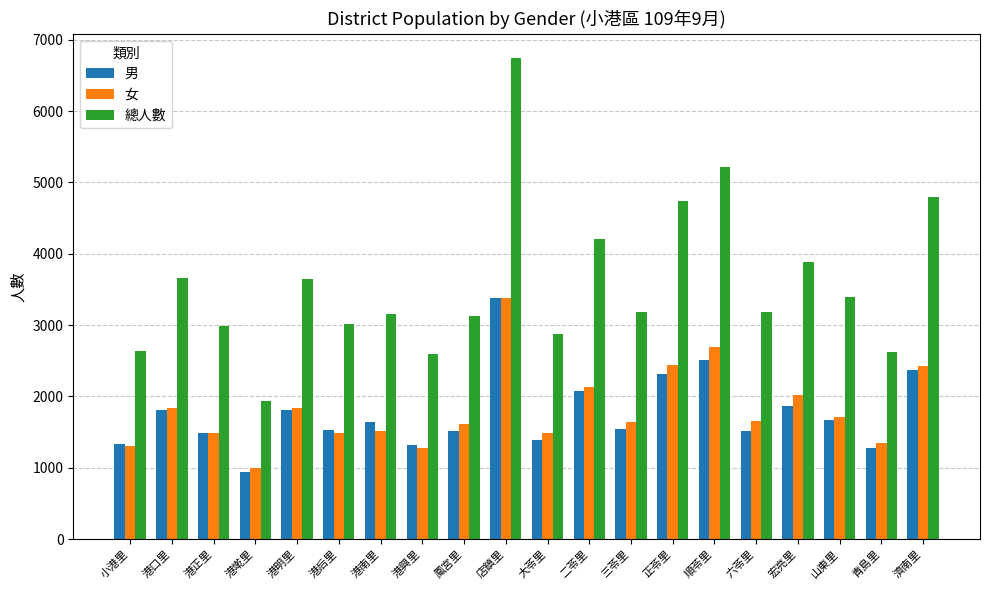

At 六苓里, list the series in order from largest to smallest.

總人數, 女, 男